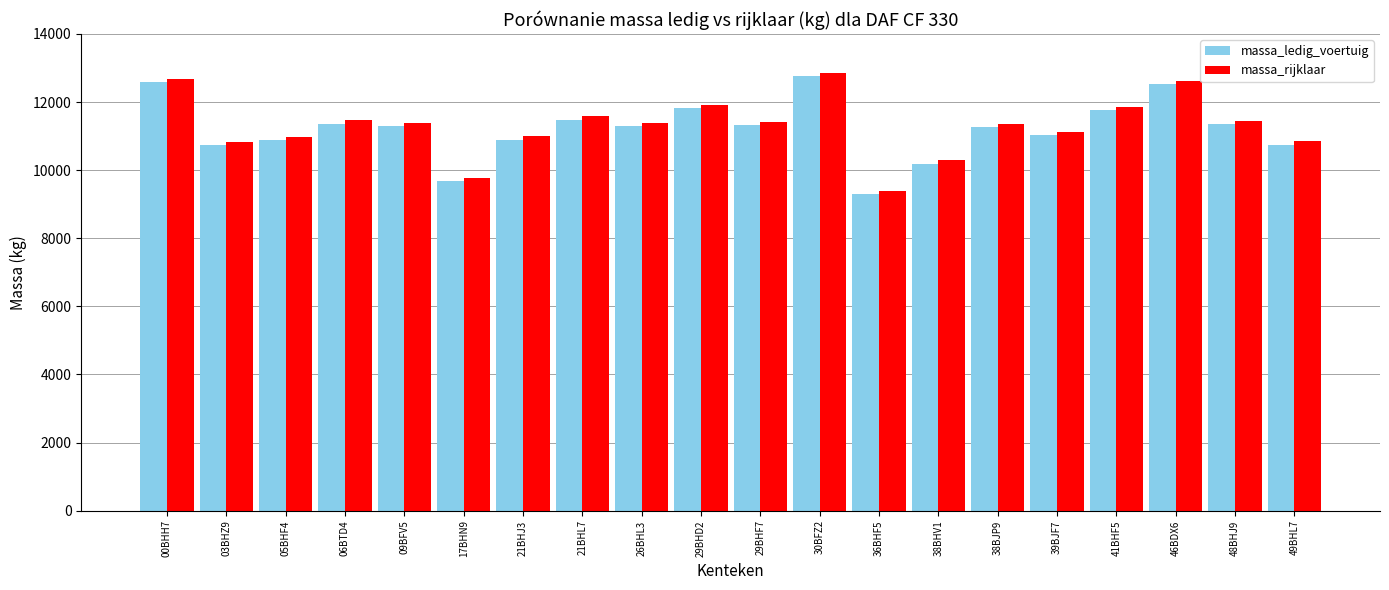

At how many categories does at least one series exceed 10617?

17